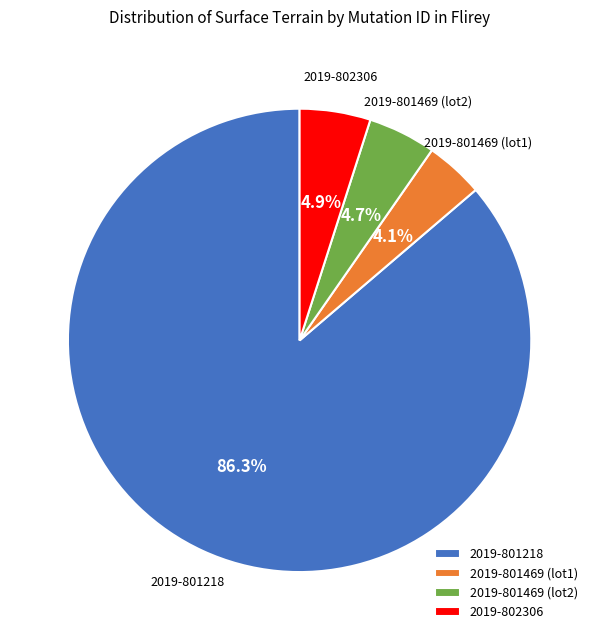

Between 2019-801469 (lot2) and 2019-801218, which is larger?

2019-801218